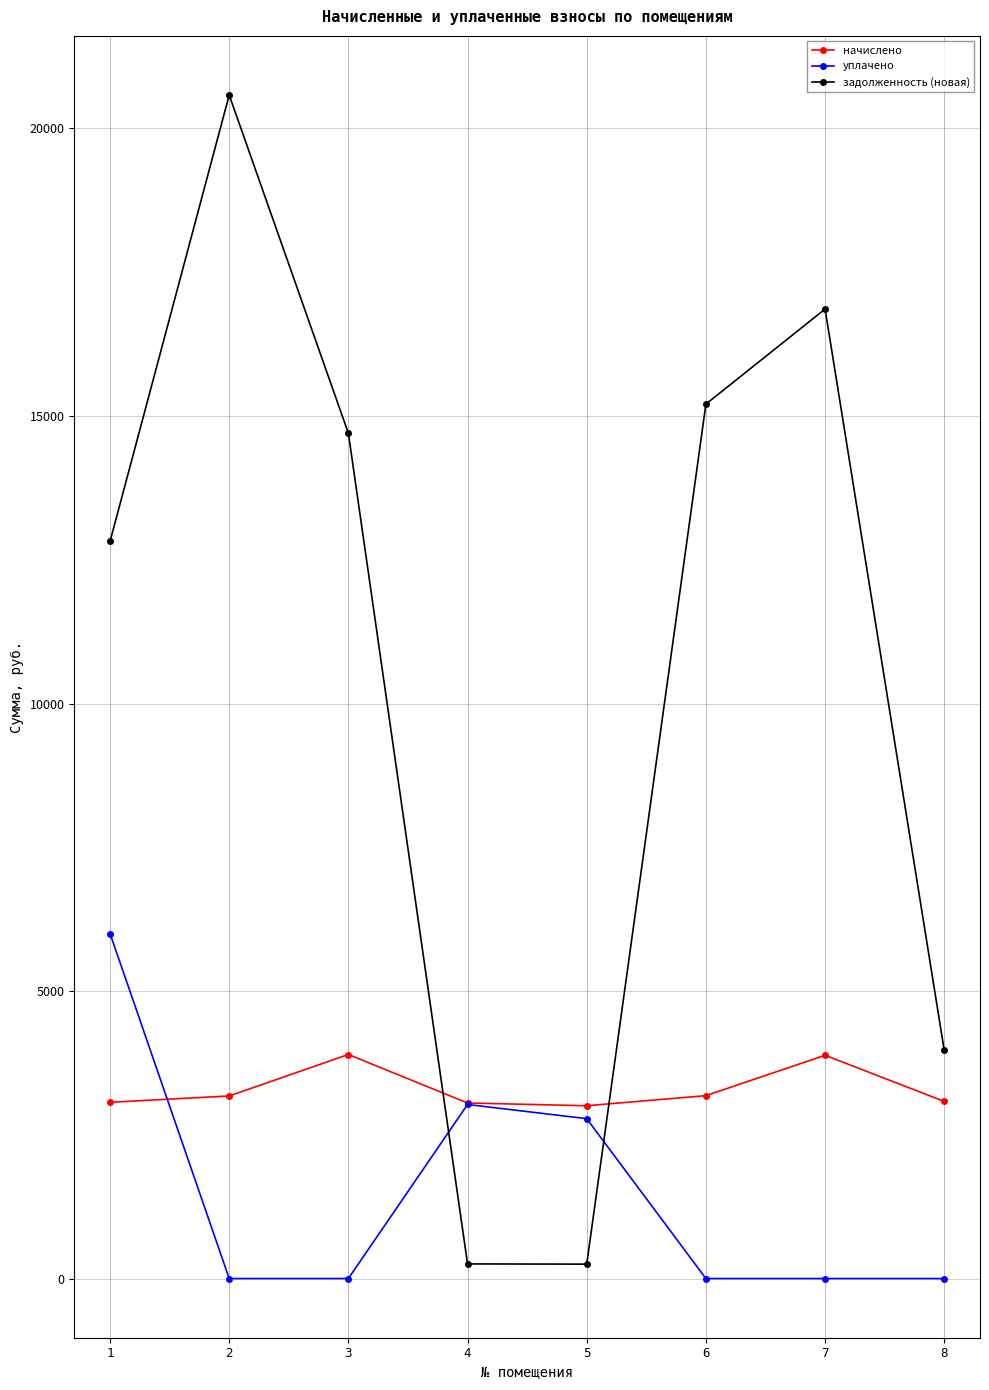

What is the difference between the maximum and minimum values in the уплачено series?

6000.0